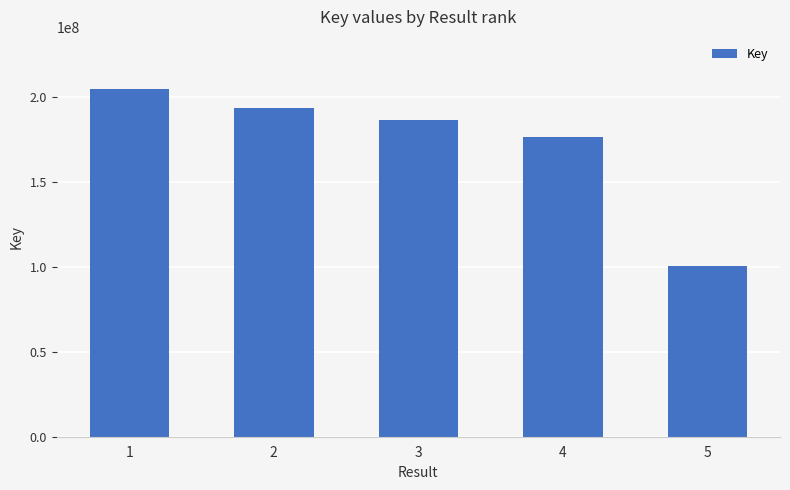

What is the maximum value shown in the chart?

204797612